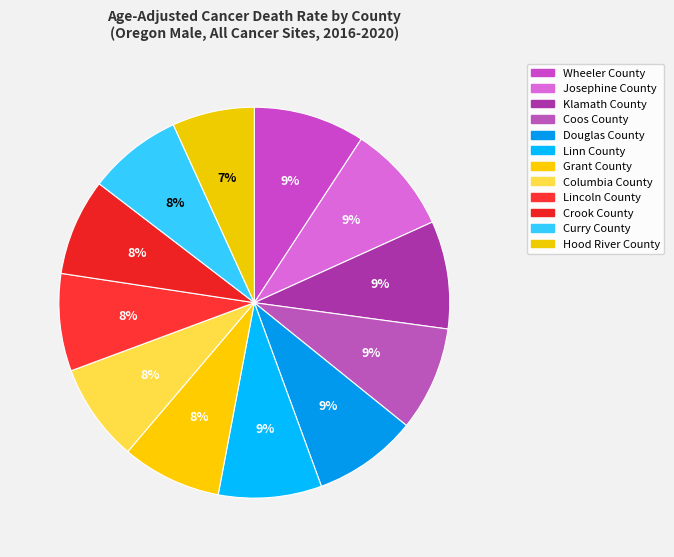

What percentage is NOT represented by Hood River County?

93.2%